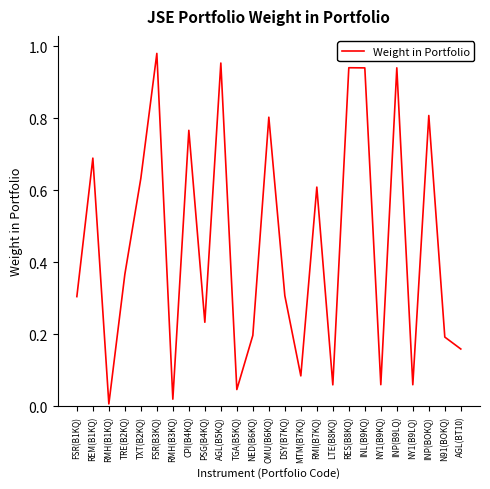

What position from the right is CPI(B4KQ)?

18